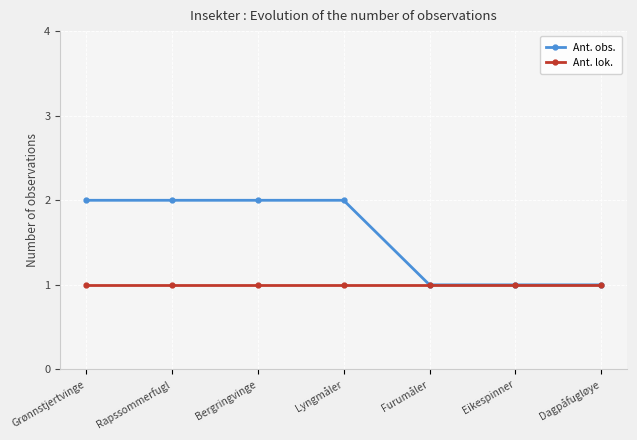

Which series has the largest total across all categories?

Ant. obs.